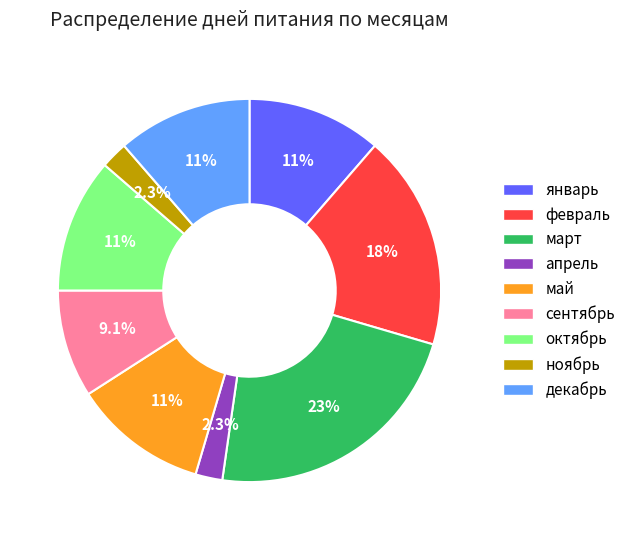

How many slices are in this pie chart?

9